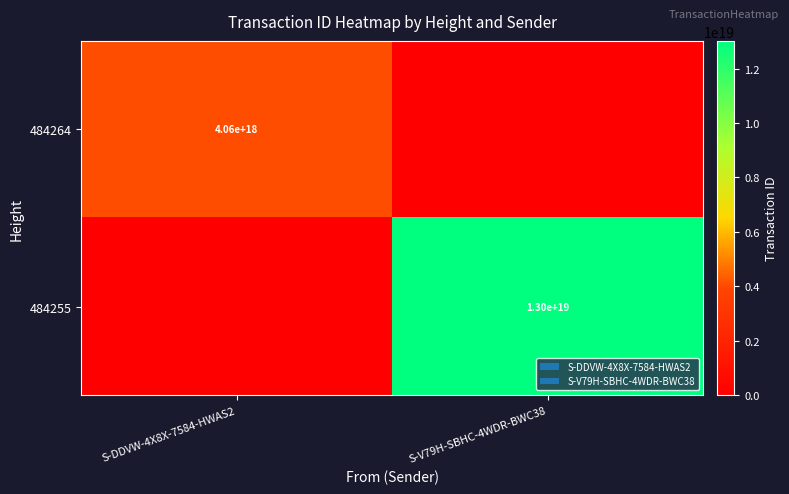

The 484264 series shows 4060000000000000000 at S-DDVW-4X8X-7584-HWAS2. True or false?

True